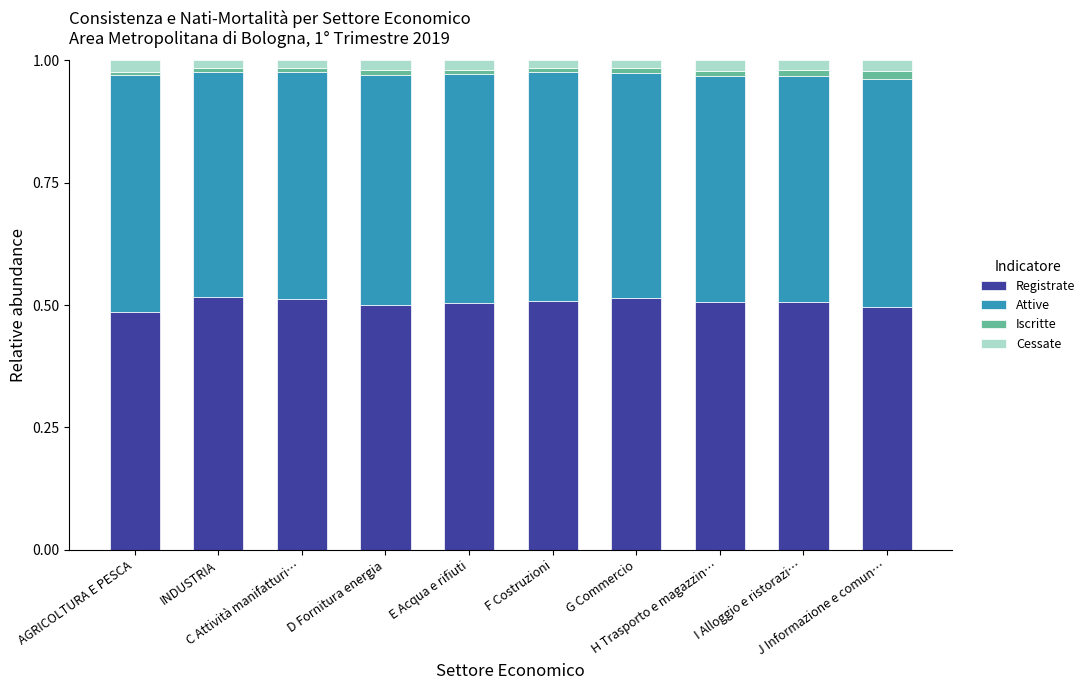

What is the sum of all Registrate values?

5.0